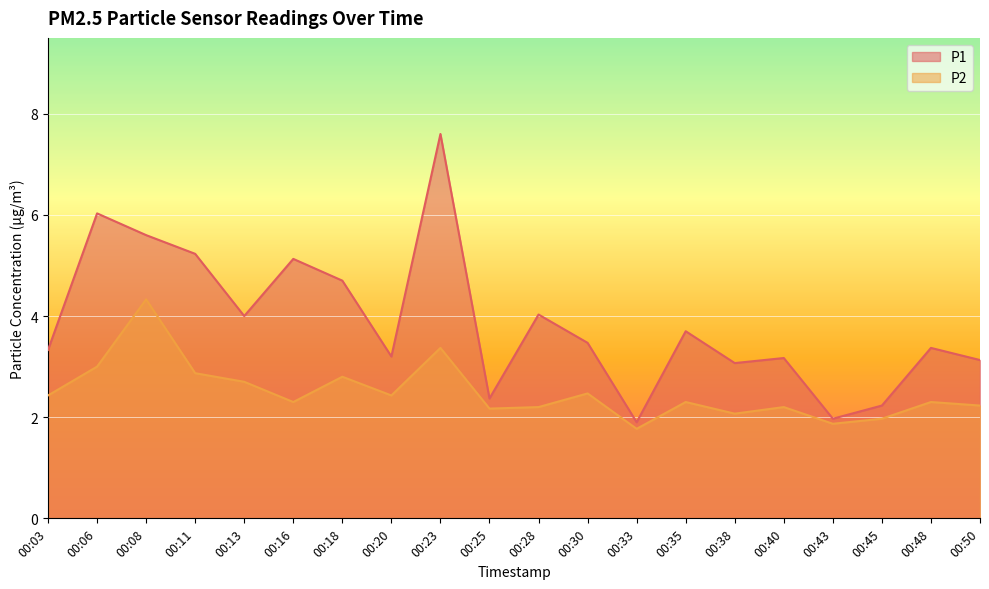

Reading left to right, list all the values displayed in this chart.

P1: 3.3	6.0	5.6	5.2	4.0	5.1	4.7	3.2	7.6	2.4	4.0	3.5	1.9	3.7	3.1	3.2	2.0	2.2	3.4	3.1
P2: 2.4	3.0	4.3	2.9	2.7	2.3	2.8	2.4	3.4	2.2	2.2	2.5	1.8	2.3	2.1	2.2	1.9	2.0	2.3	2.2